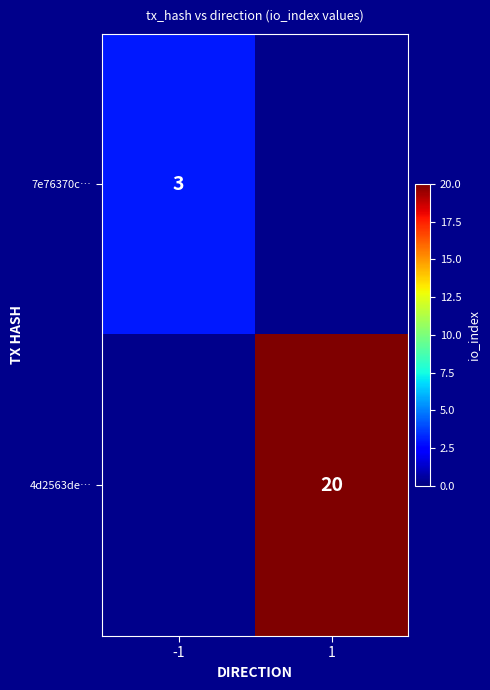

The 4d2563de… series shows 28 at 1. True or false?

False